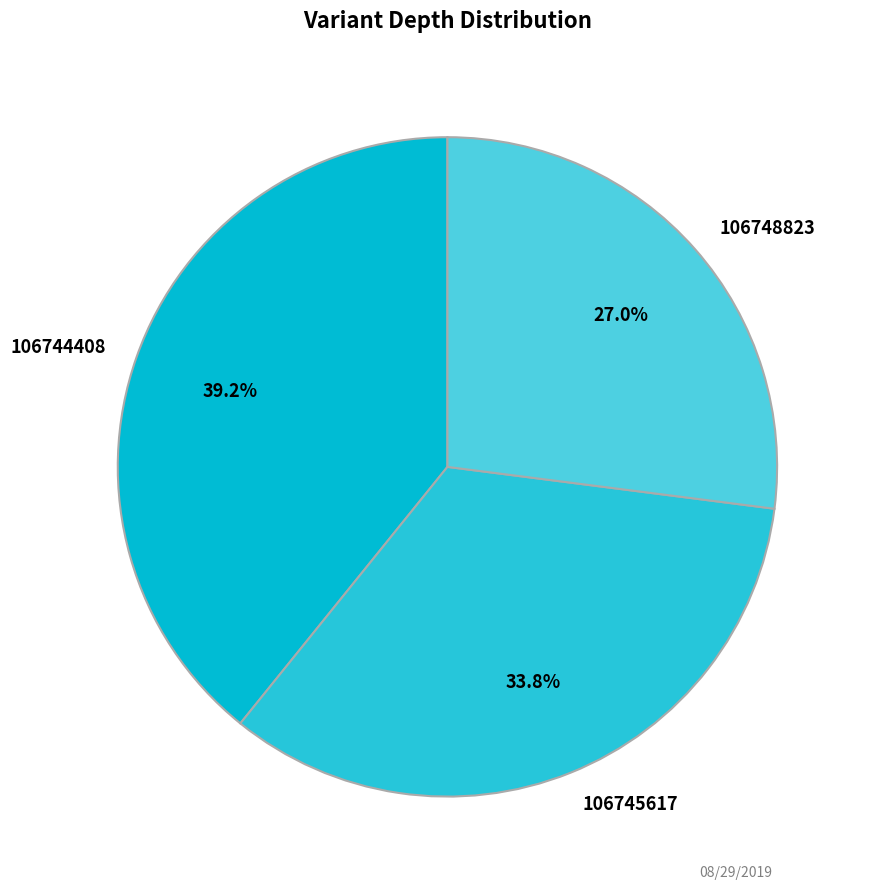

Rank the categories by value from highest to lowest.

106744408, 106745617, 106748823